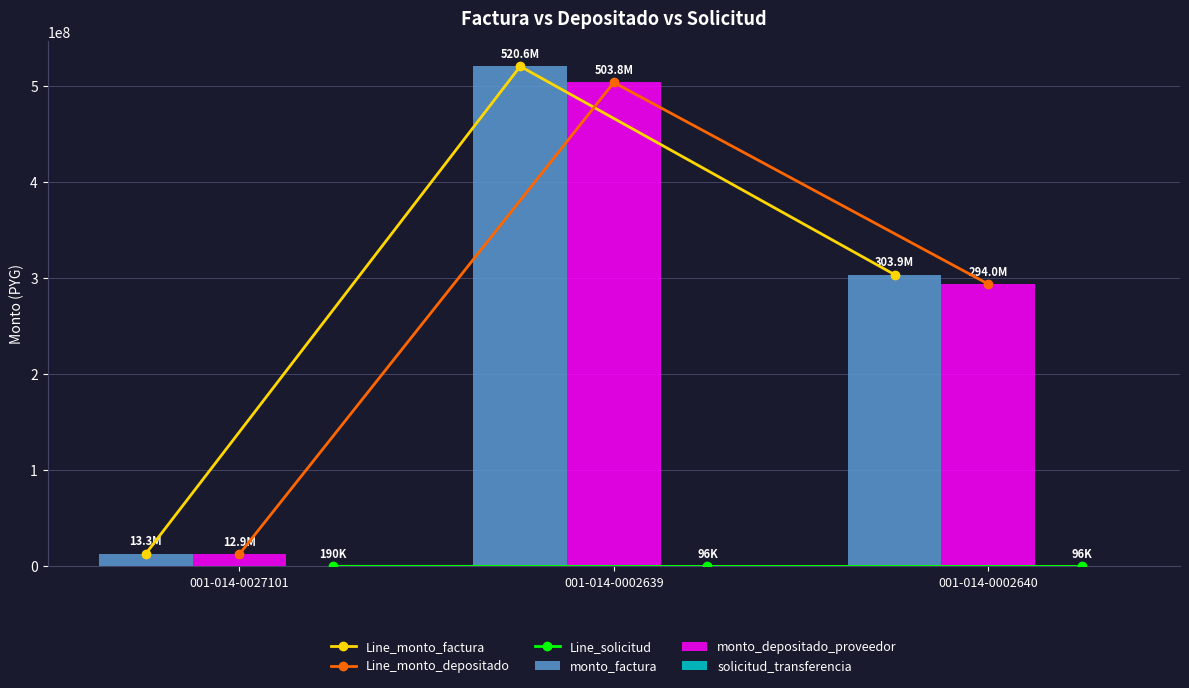

Between 001-014-0027101 and 001-014-0002640, which series saw the biggest shift?

Line_monto_factura